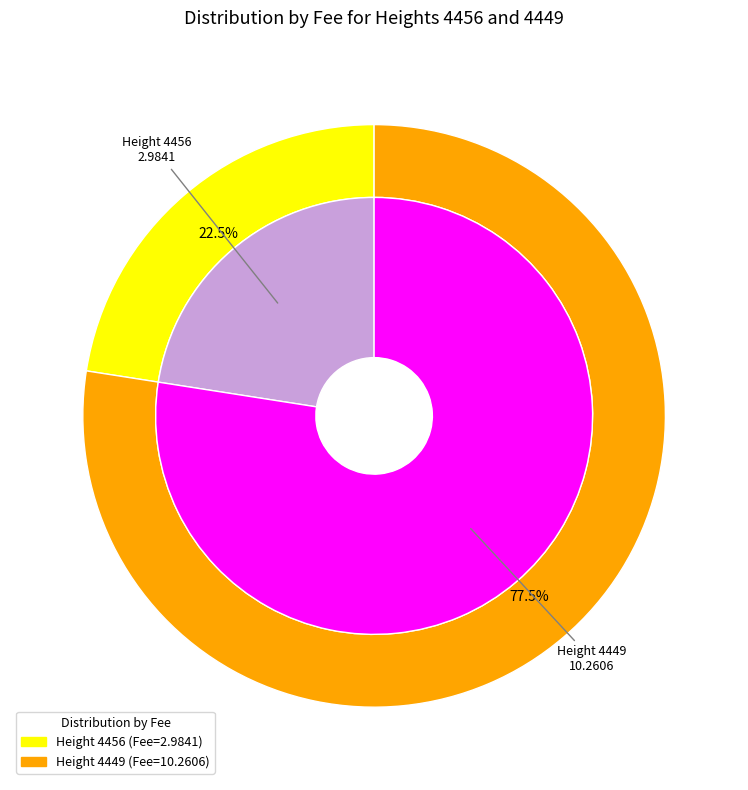

Which category has the smallest portion of the pie?

4456